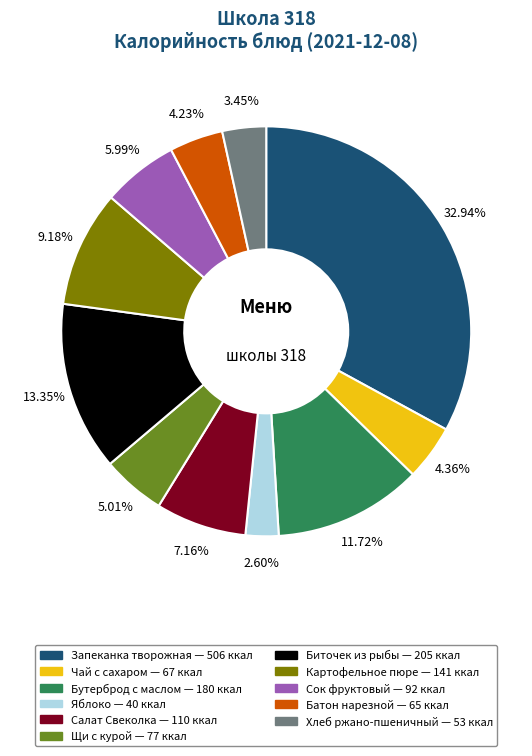

Does any single category account for the majority?

No